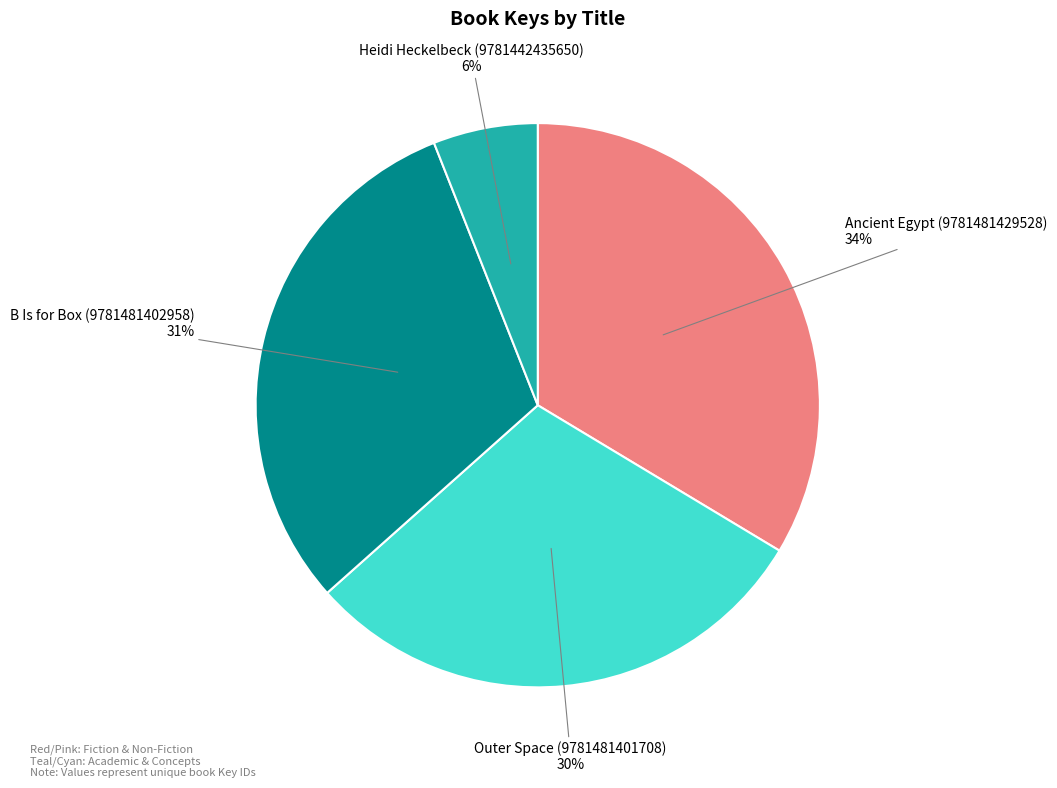

To the nearest percent, what is the difference between the largest and smallest slice percentages?

28%